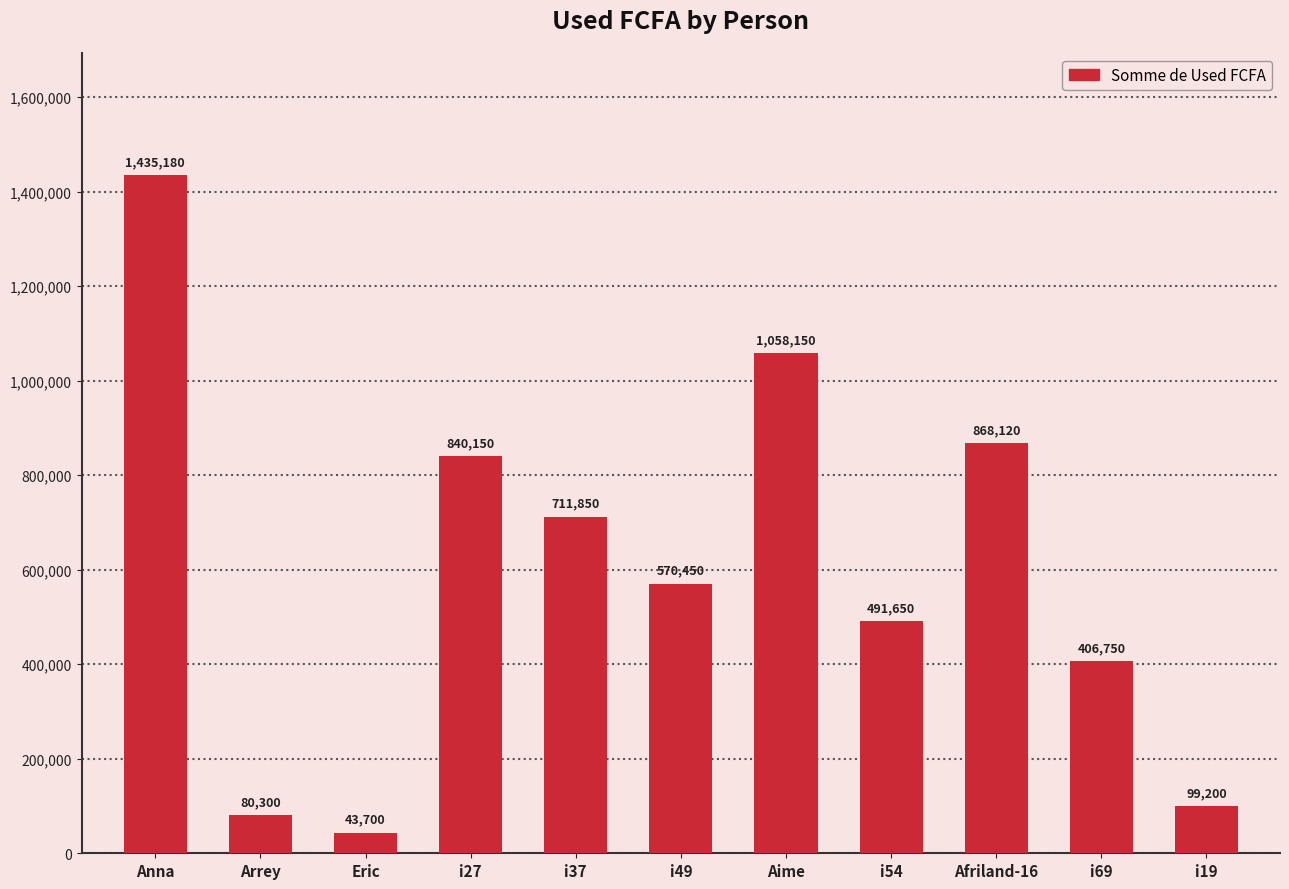

What is the ratio of the value at Eric to the value at i37?

0.1